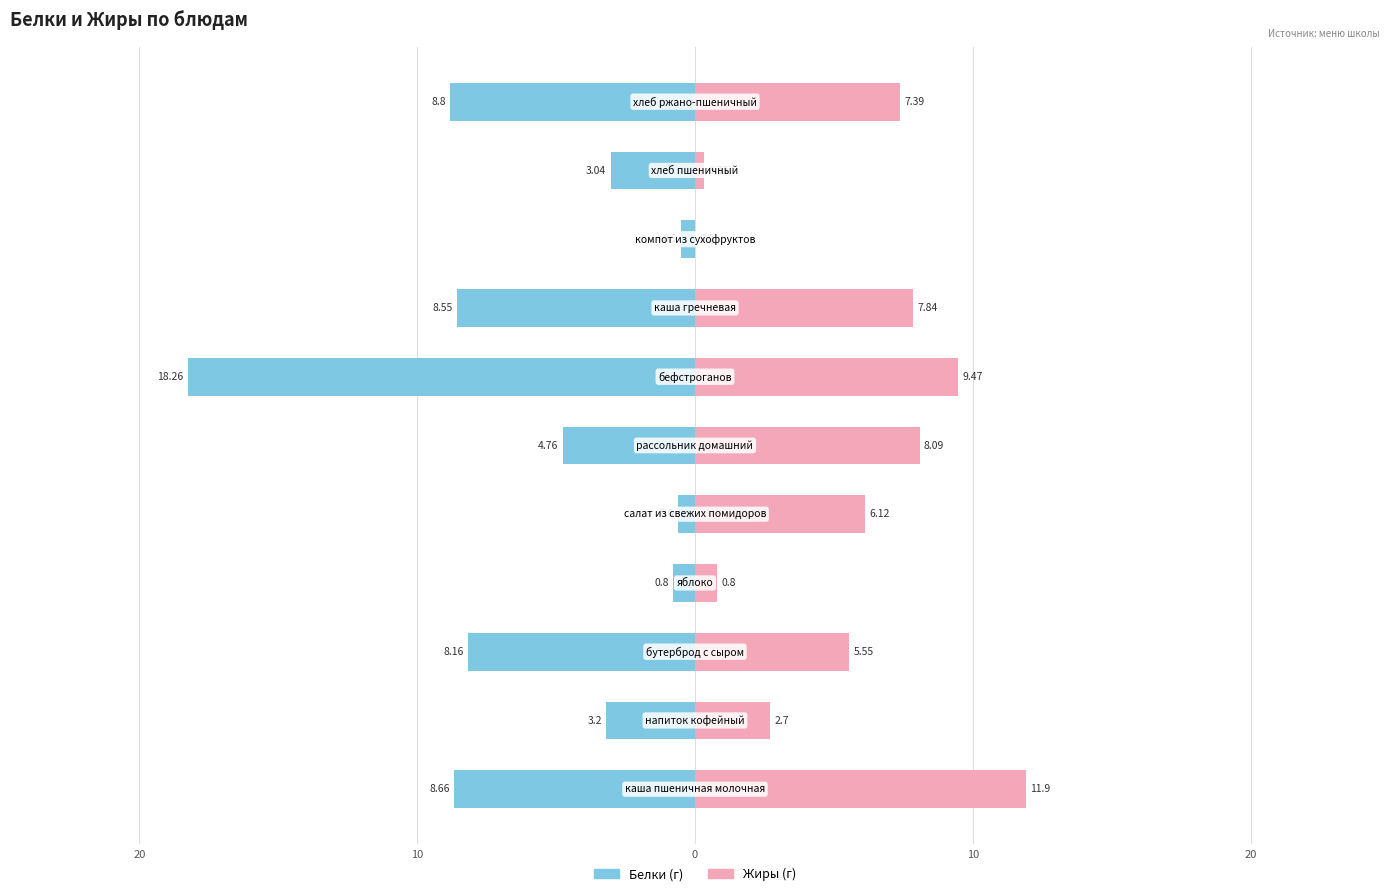

What is the average value of the Жиры series?

5.5